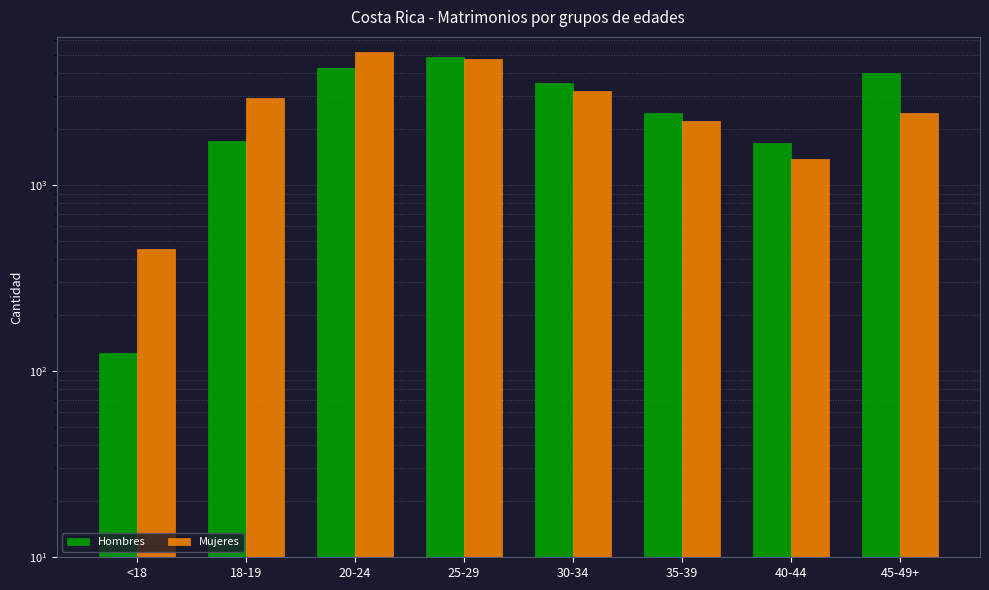

What is the total value across all series at 30-34?

6719